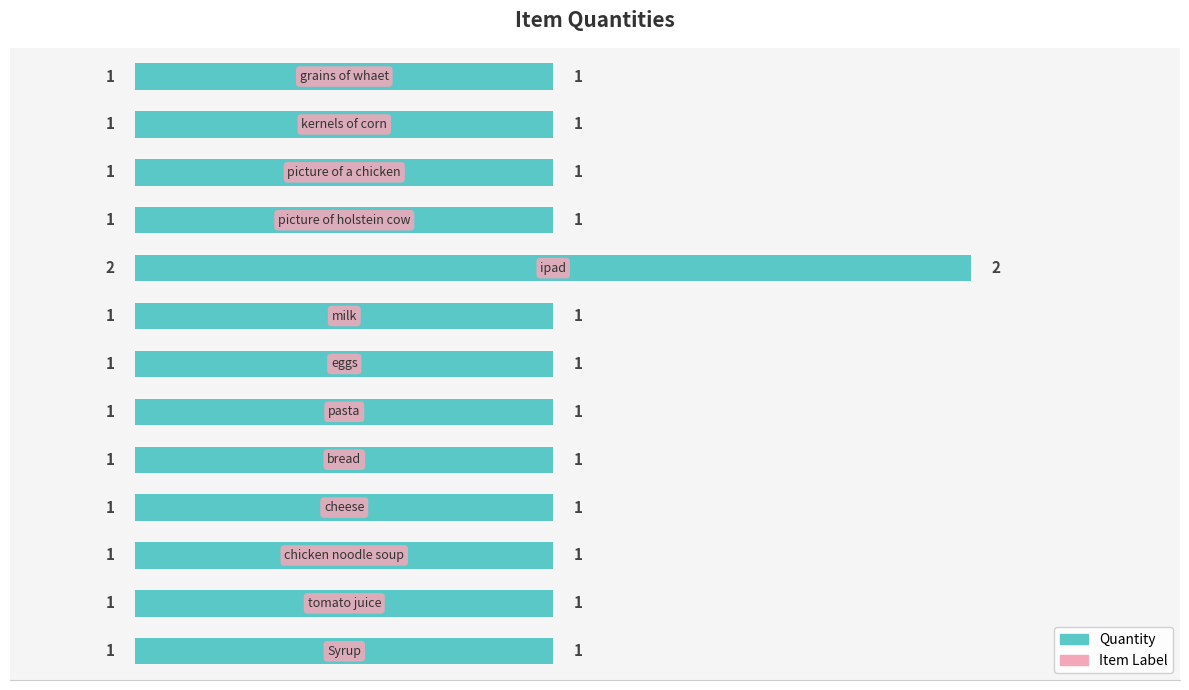

Count the values in the range 1 to 2.

13